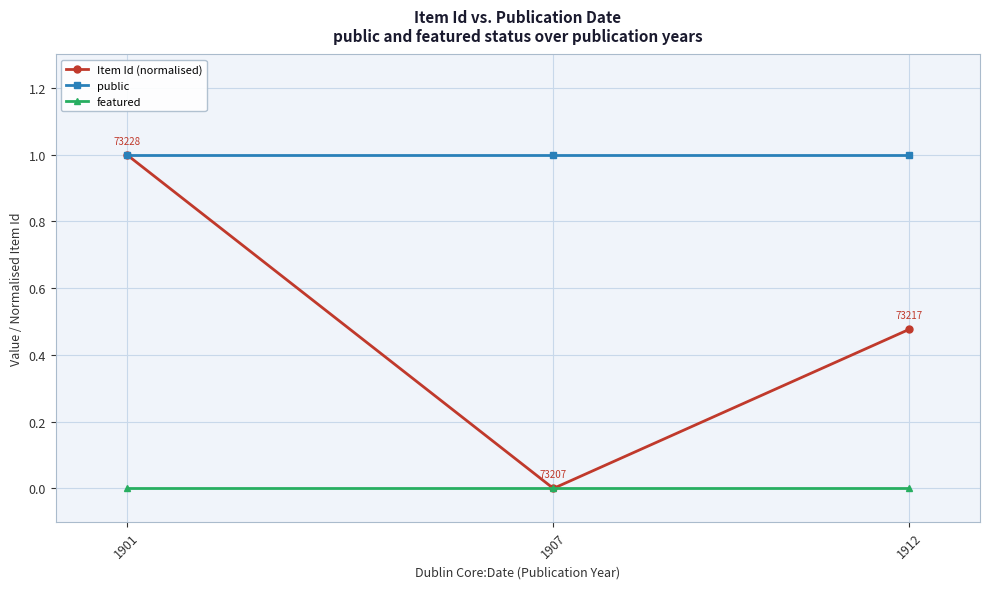

What is the lowest value of the public series?

1.0